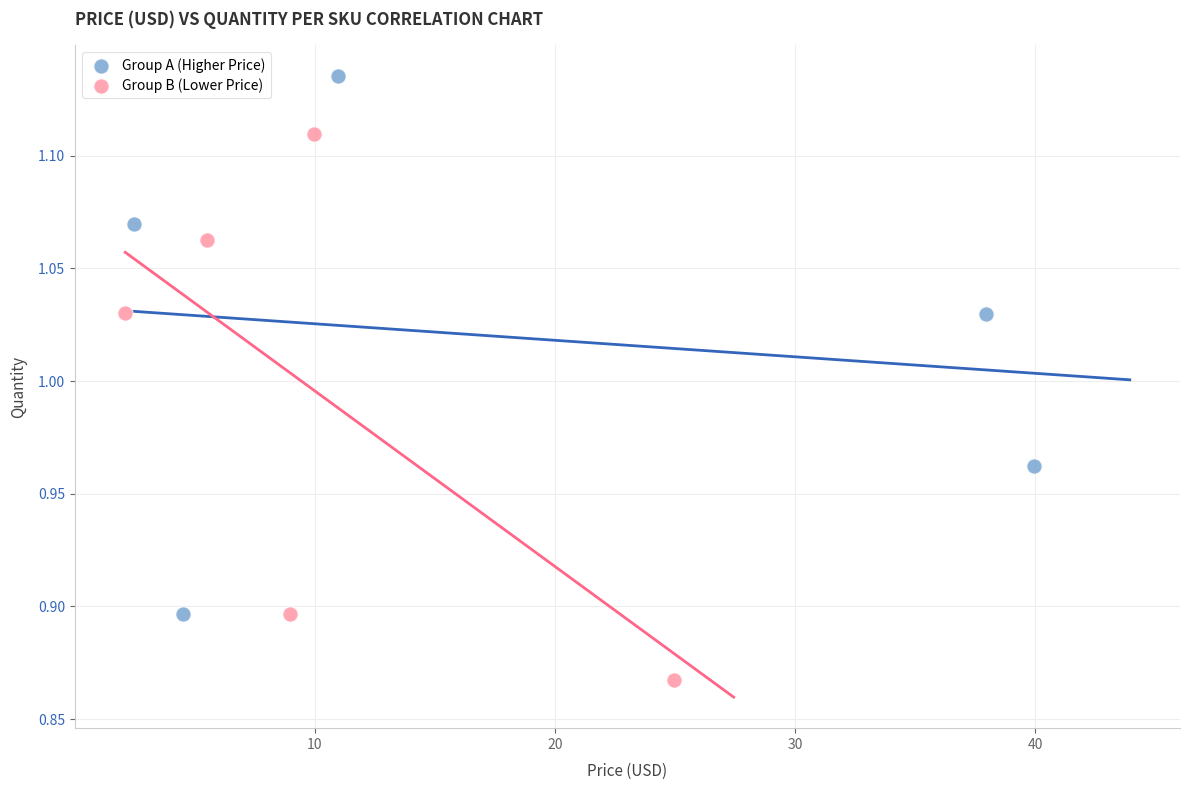

What are all the series names shown in the legend?

Group A (Higher Price), Group B (Lower Price)